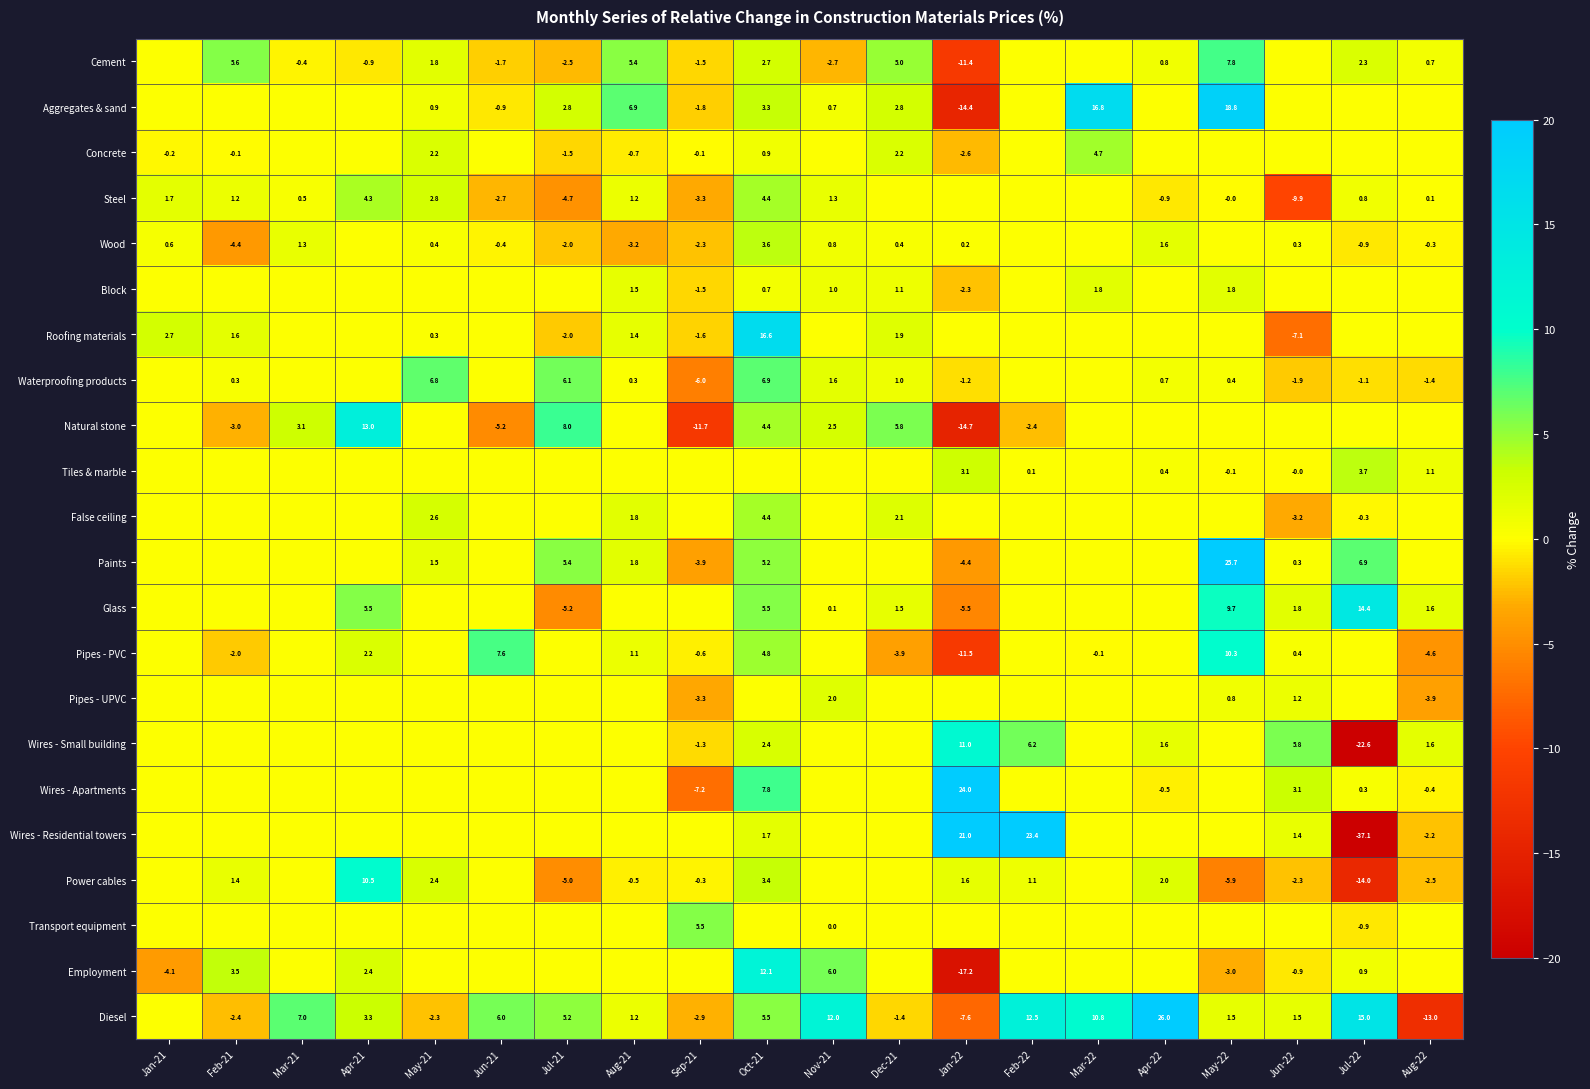

At which category is the sum across all series the highest?

Oct-21